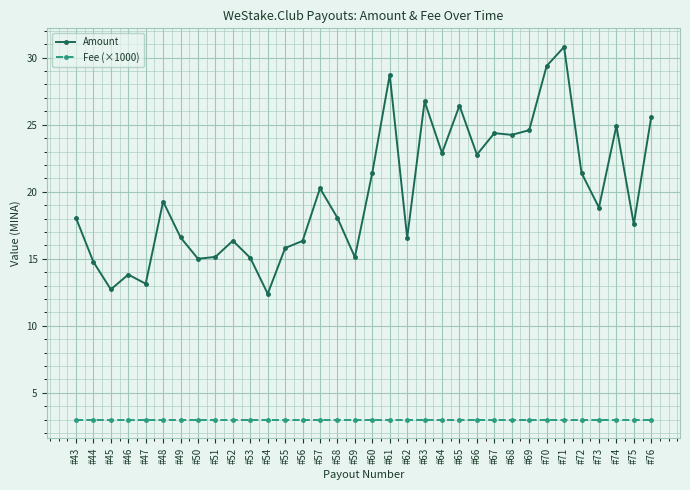

True or false: Fee (×1000) and Amount intersect in this chart.

False